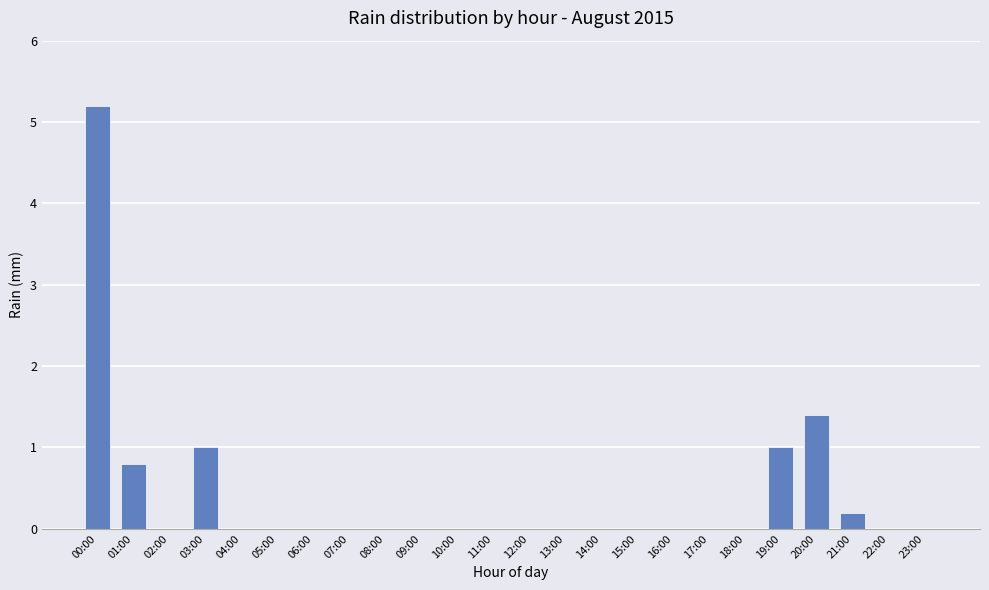

What is the change in value from 18:00 to 20:00?

+1.4